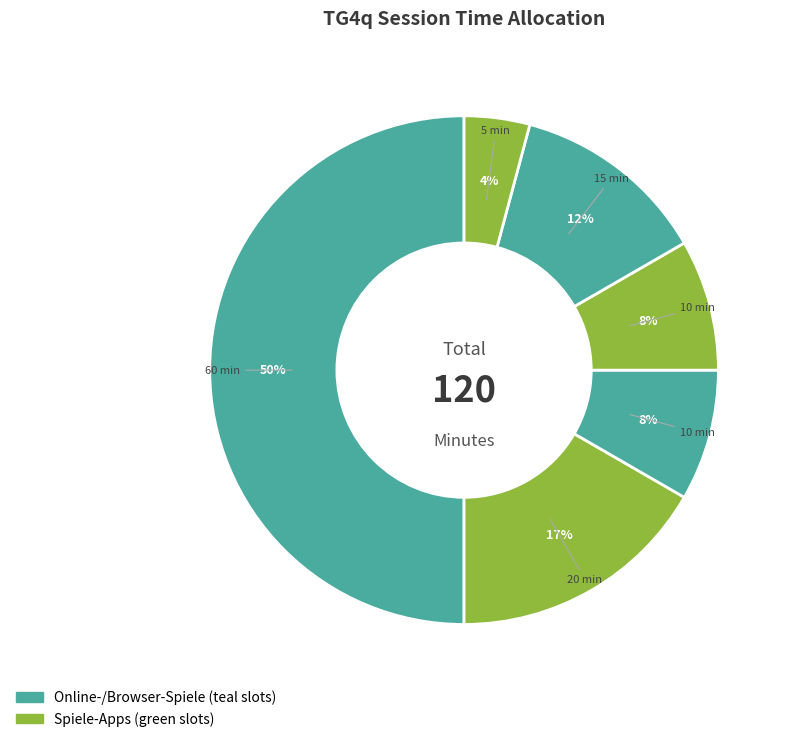

Does any single category account for the majority?

No